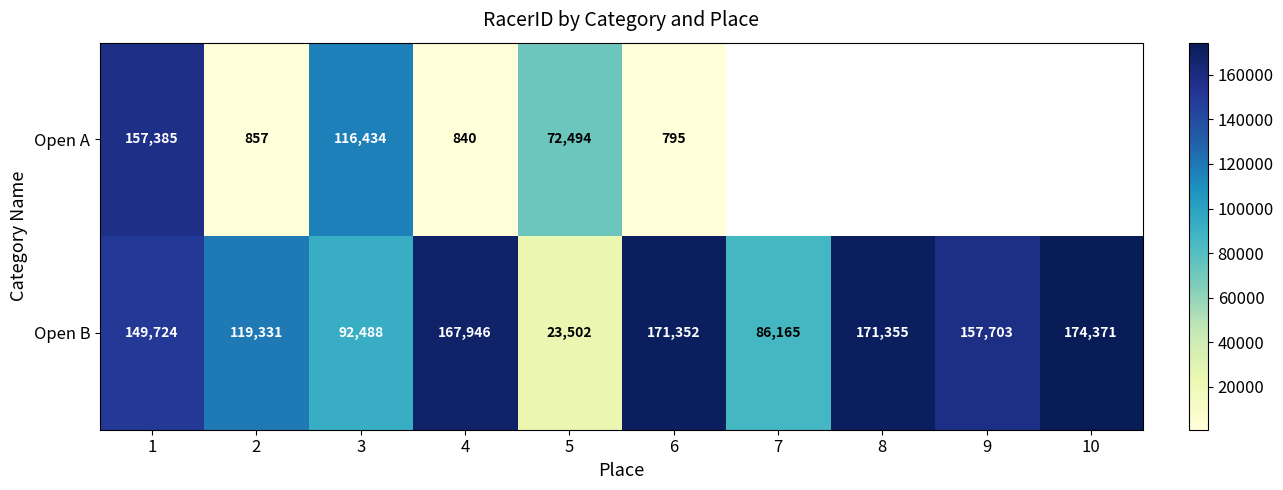

What is the difference between the maximum and minimum values in the Open B series?

150869